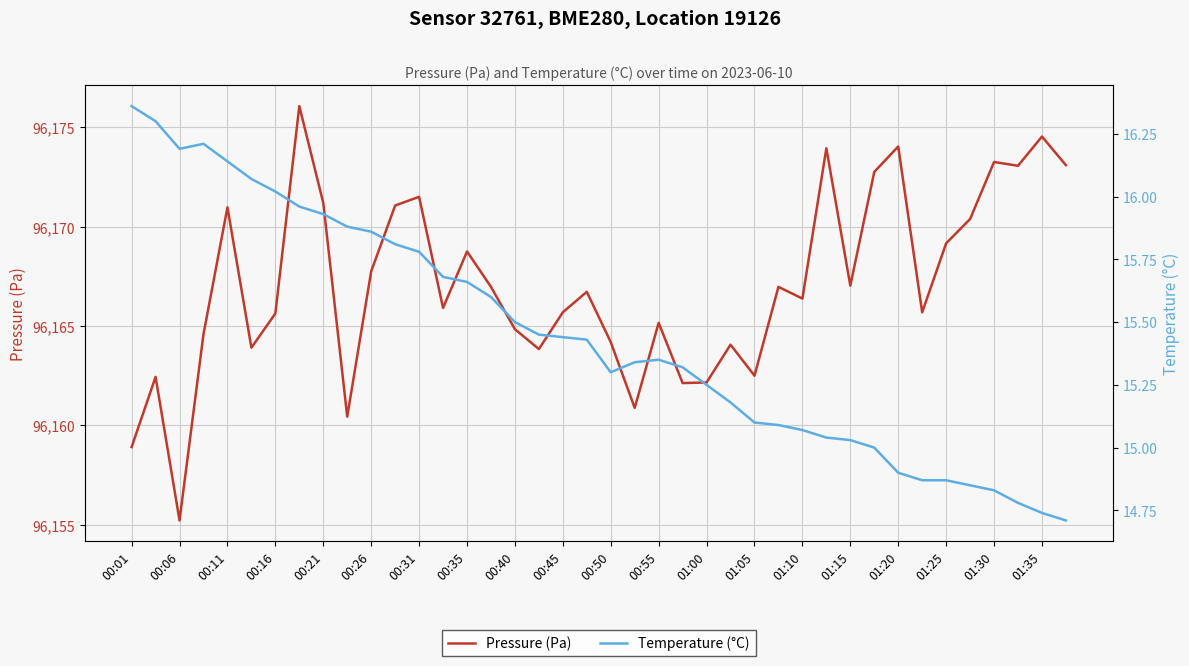

True or false: Pressure (Pa) and Temperature (°C) cross at least once.

False